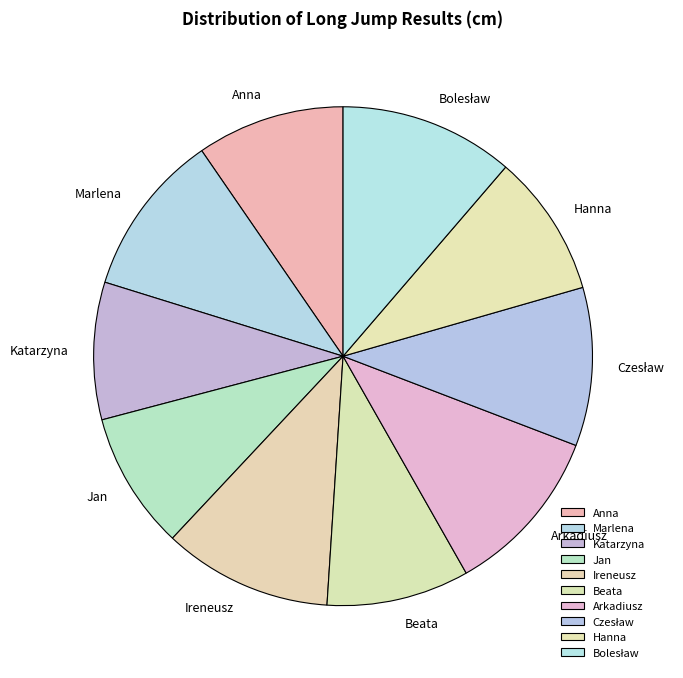

What is the ratio of the value at Anna to the value at Arkadiusz?

0.9